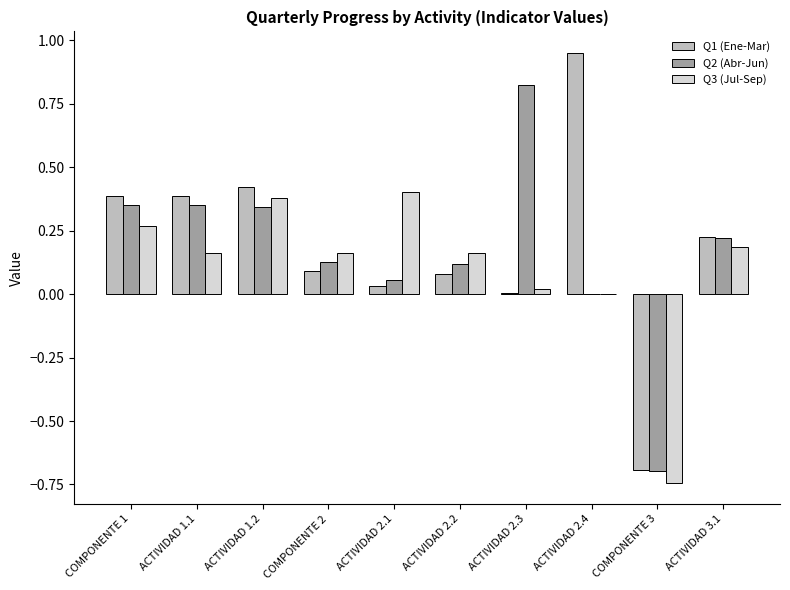

Which series changed the most between COMPONENTE 2 and COMPONENTE 3?

Q3 (Jul-Sep)